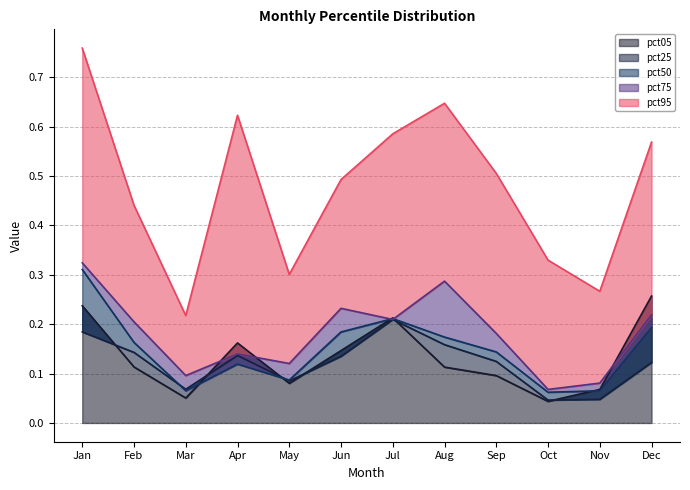

What is the sum of the pct05 values at Feb and Oct?

0.2